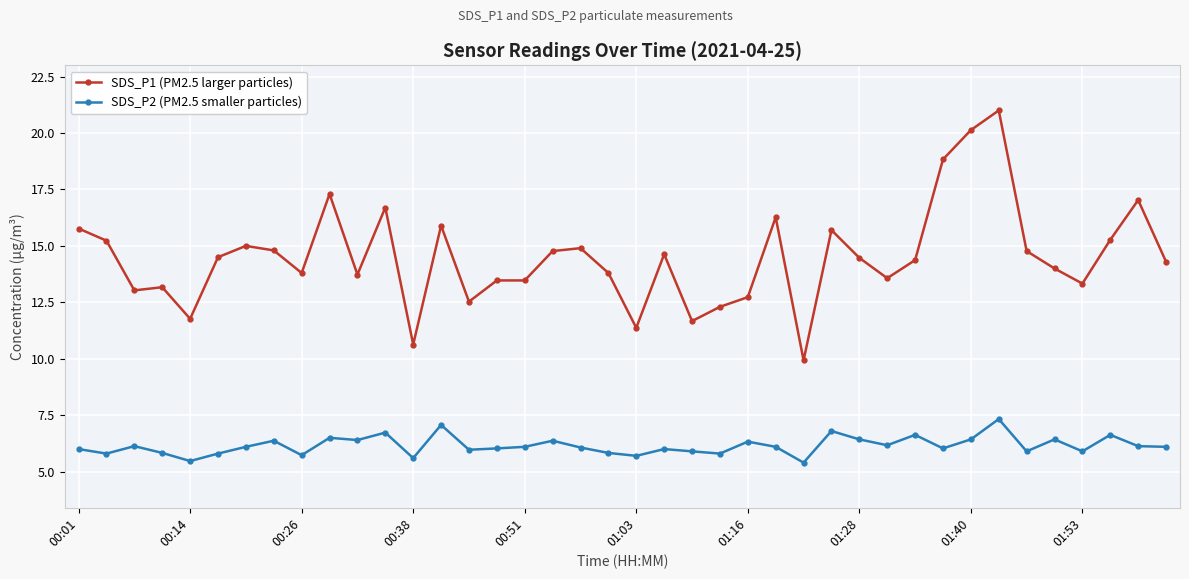

Does the chart display data point markers on the line(s)?

Yes